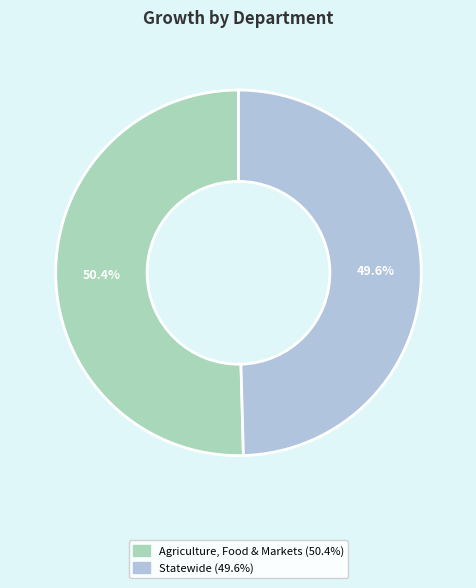

What is the ratio of the value at Agriculture, Food & Markets to the value at Statewide?

1.0